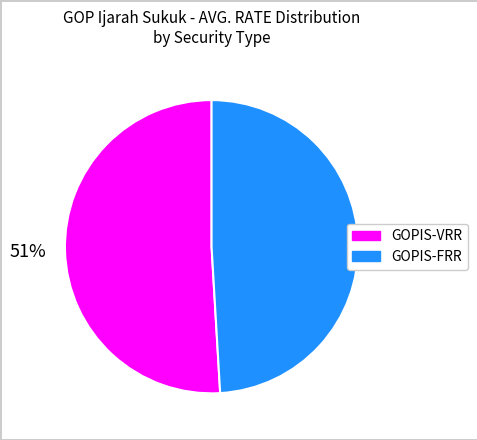

What percentage is the GOPIS-VRR slice, to the nearest percent?

51%